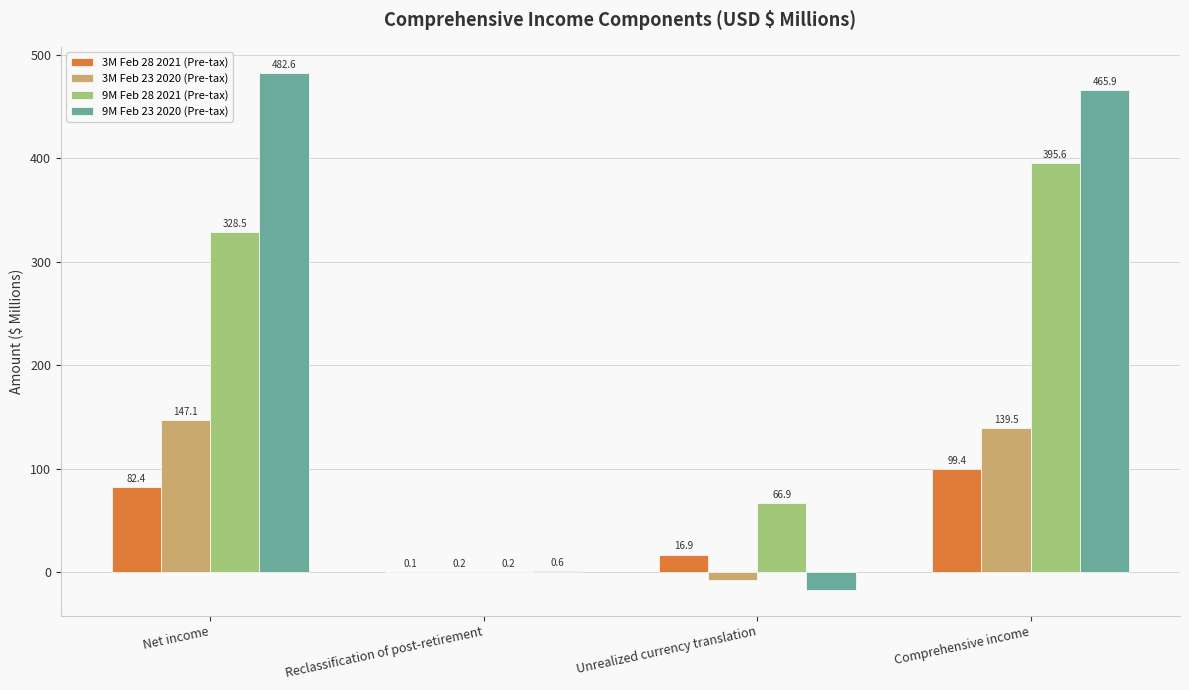

What is the maximum value shown in the chart?

482.6